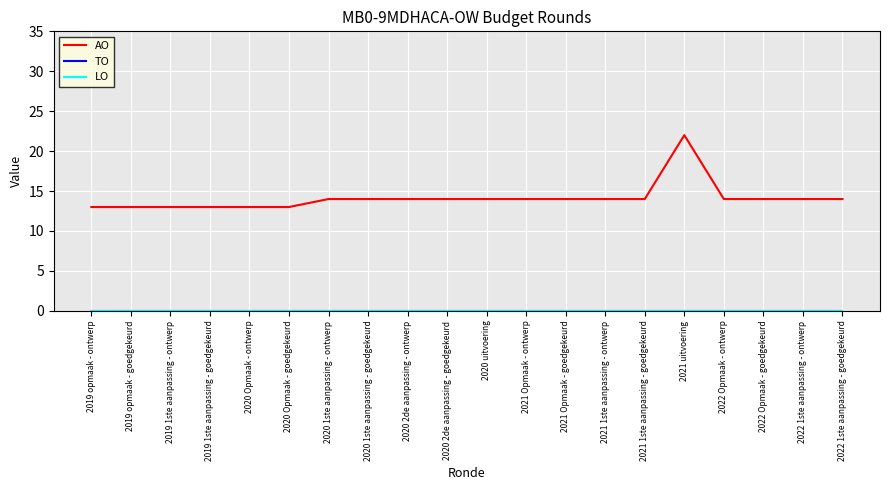

True or false: LO and TO cross at least once.

False